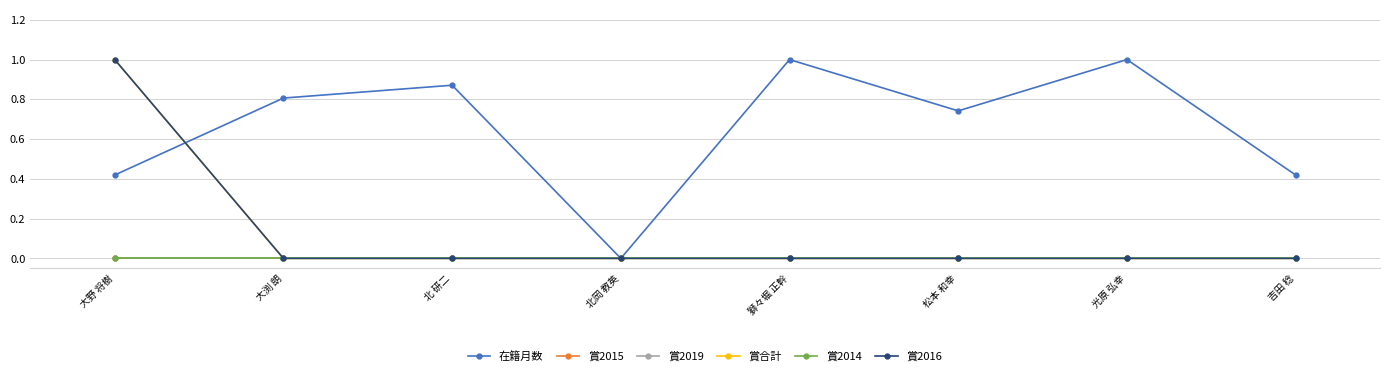

What is the difference between the highest and lowest values at 大渕 朗?

0.8